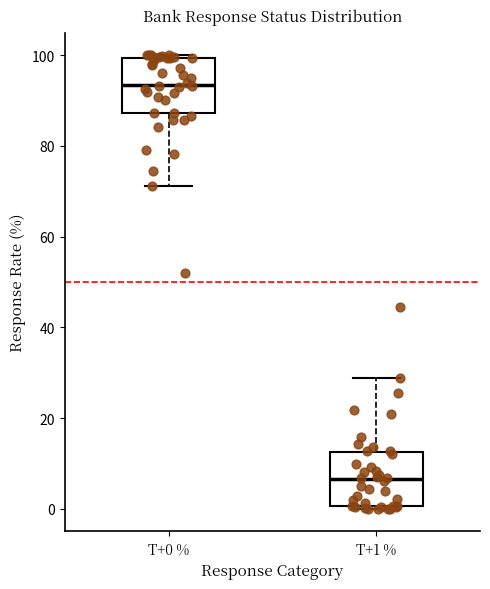

Which box has the highest median line?

T+0 %